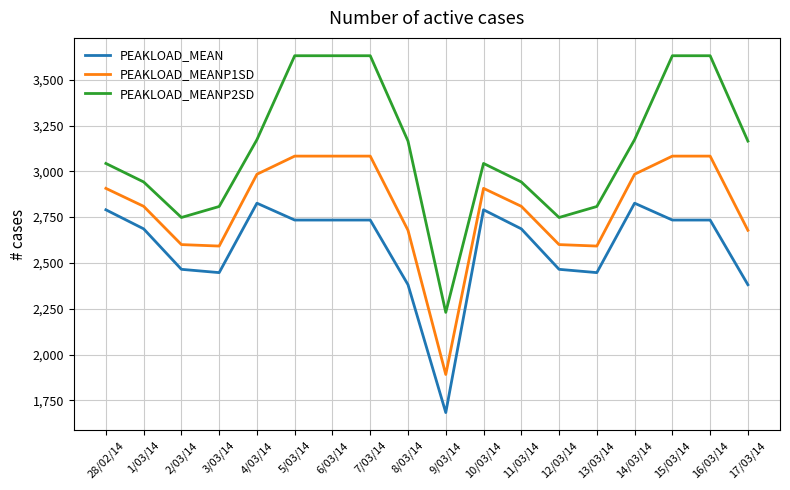

What is the difference between the maximum and minimum values in the PEAKLOAD_MEAN series?

1143